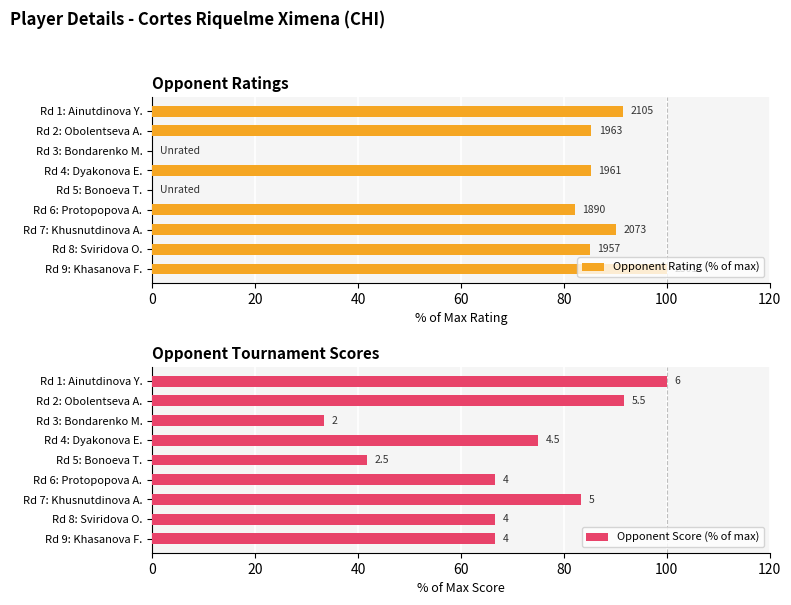

What is the total value across all series at Rd 9: Khasanova F.?

166.7